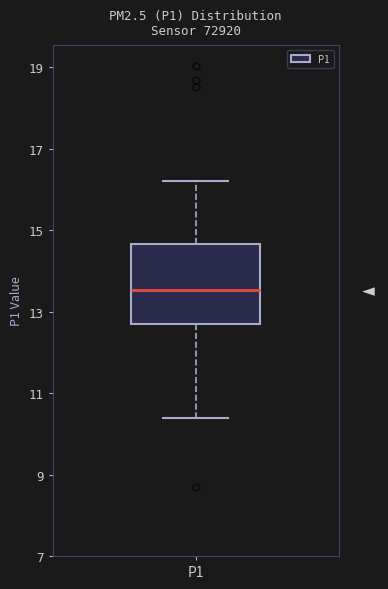

Where does the upper whisker of the box for P1 end on the y-axis? The values are not printed on the chart, so give them approximately, as read against the axis.

16.2